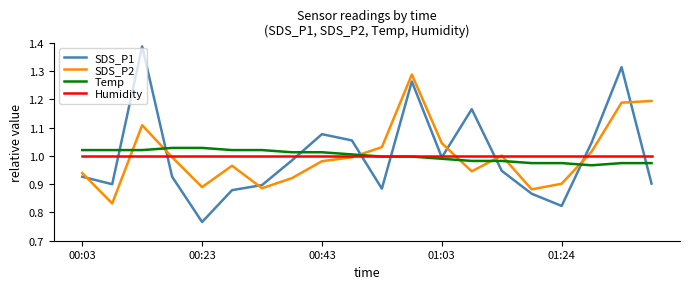

Which series has the largest range (max minus min)?

SDS_P1